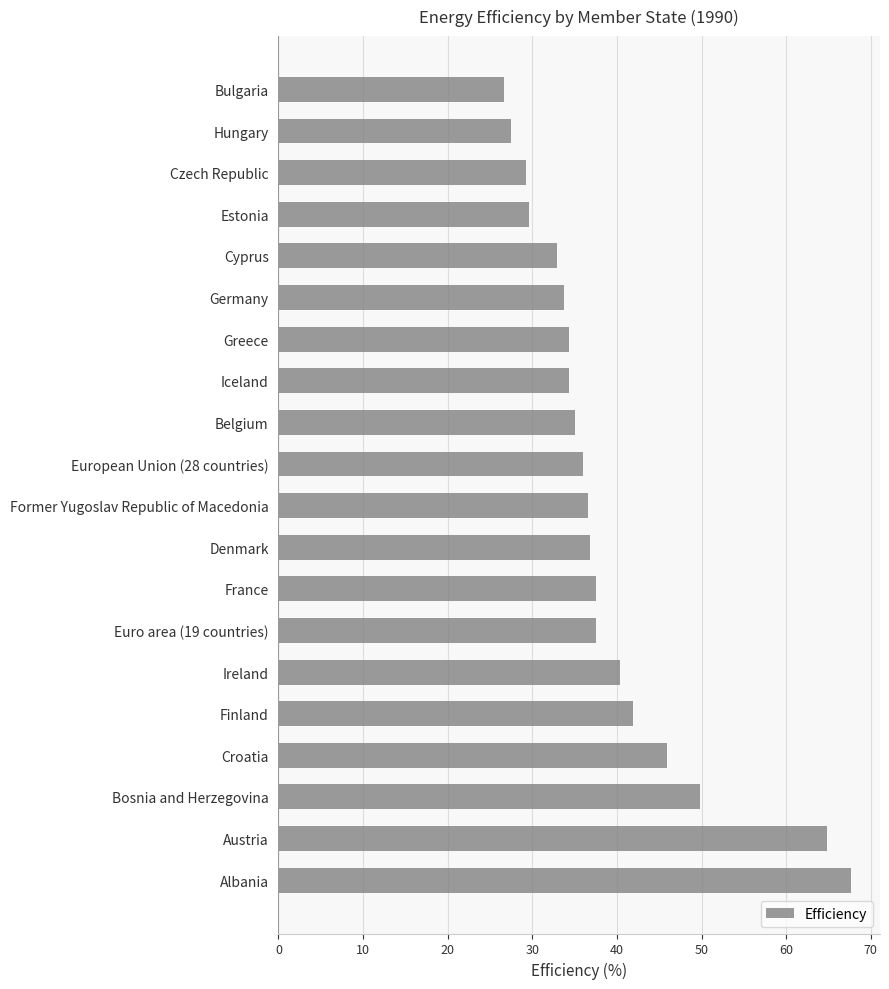

What is the sum of all values?

778.4